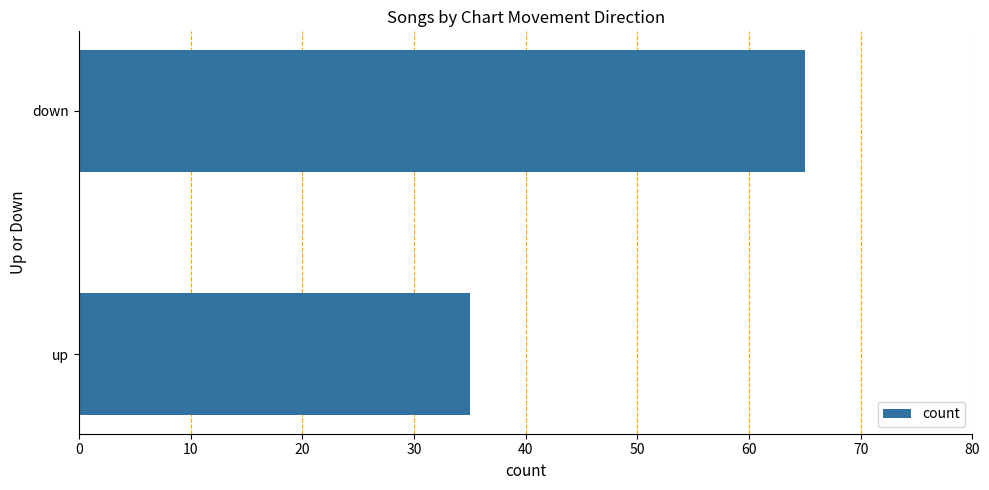

At which category does the chart reach its peak across all series?

down